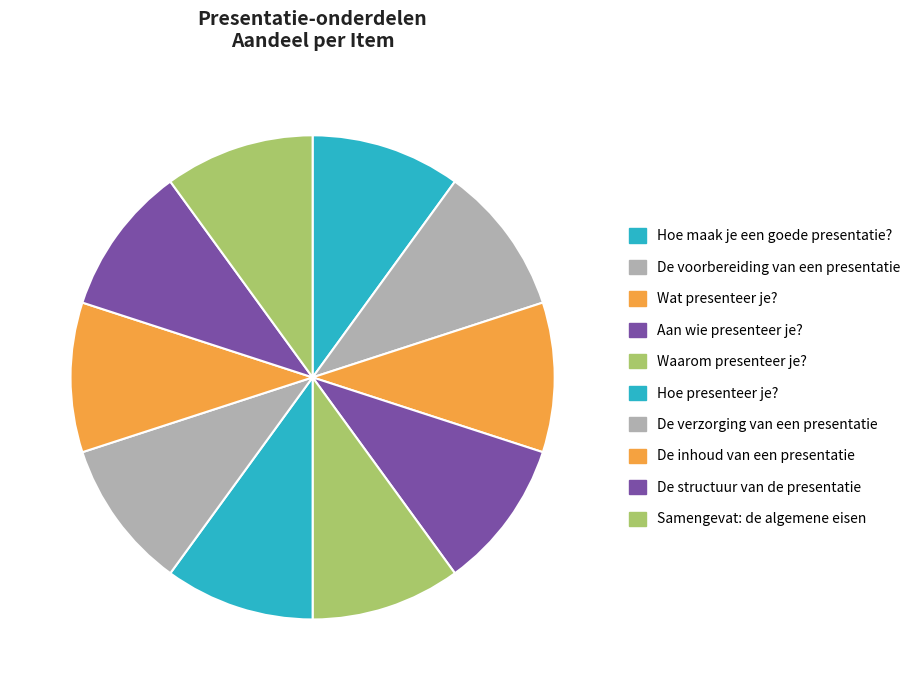

Rank the categories by value from highest to lowest.

Samengevat: de algemene eisen, De structuur van de presentatie, De inhoud van een presentatie, De verzorging van een presentatie, Hoe presenteer je?, Waarom presenteer je?, Aan wie presenteer je?, Wat presenteer je?, De voorbereiding van een presentatie, Hoe maak je een goede presentatie?